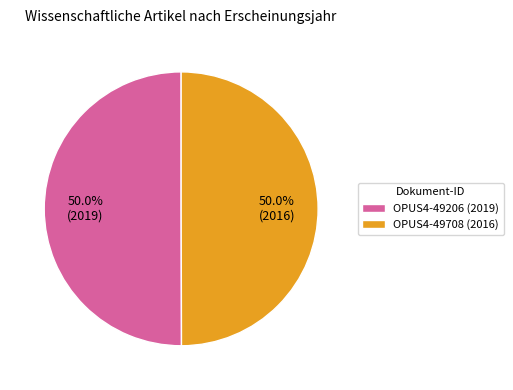

Approximately how many times larger is the value at OPUS4-49206 compared to OPUS4-49708?

1.0